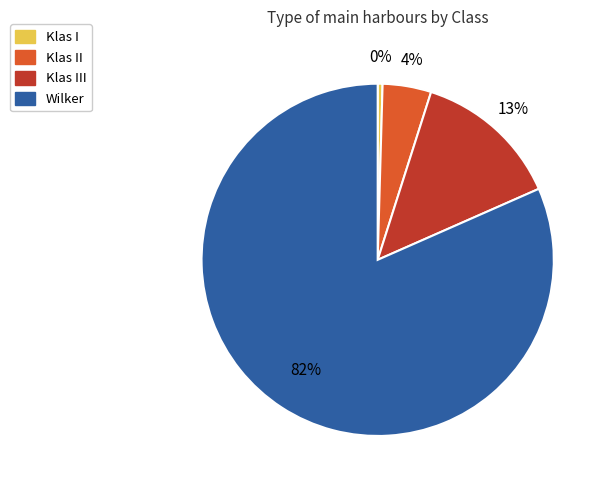

Which category accounts for the majority?

Wilker